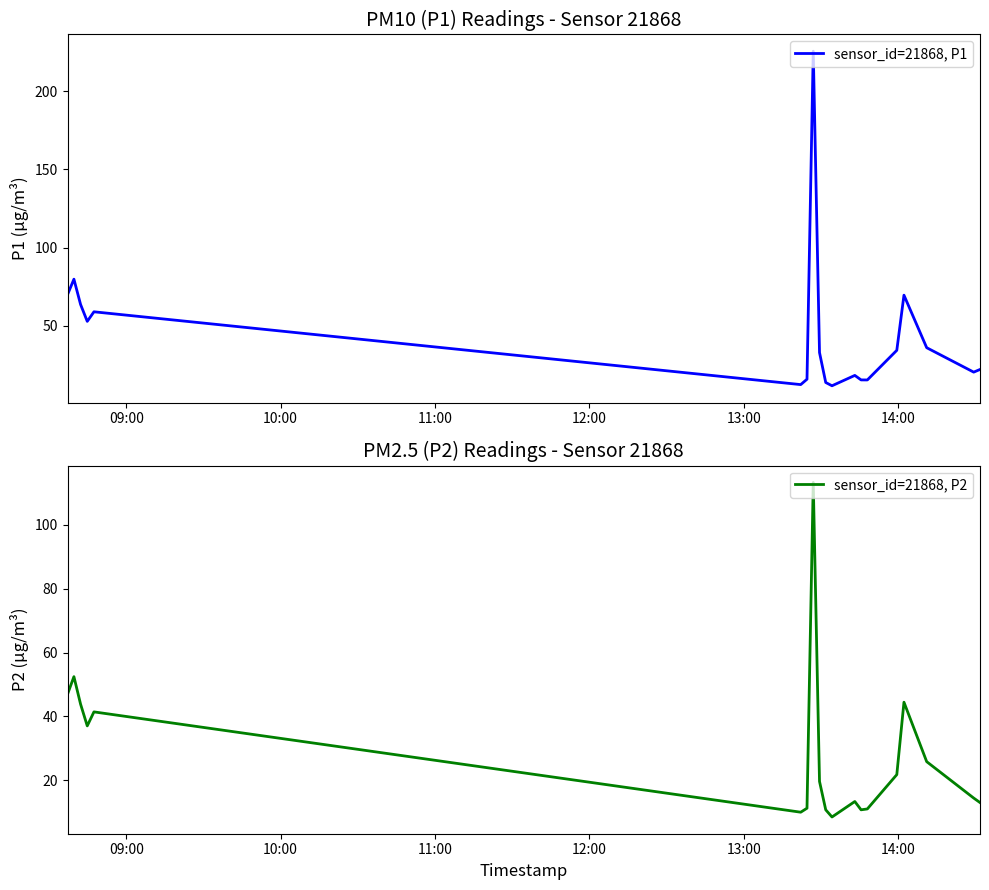

What is the minimum value for sensor_id=21868, P1?

11.6